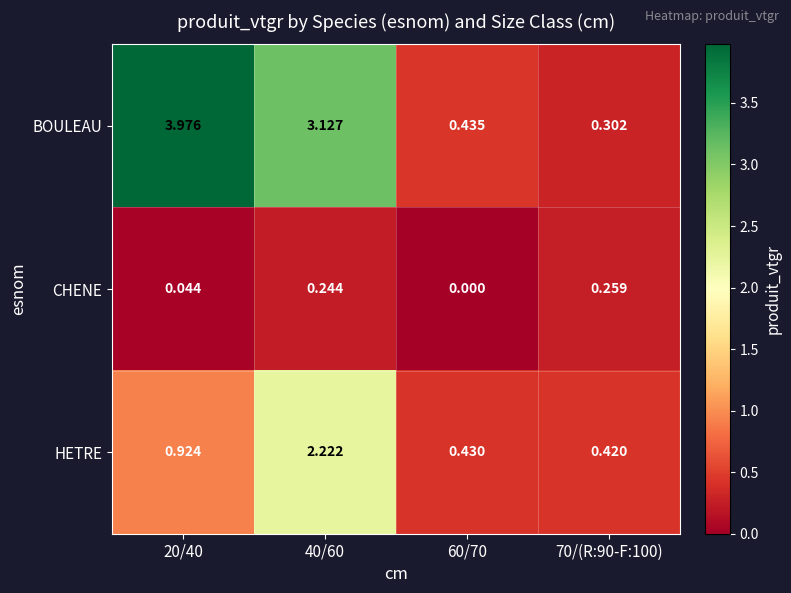

How many data points does each series have?

4